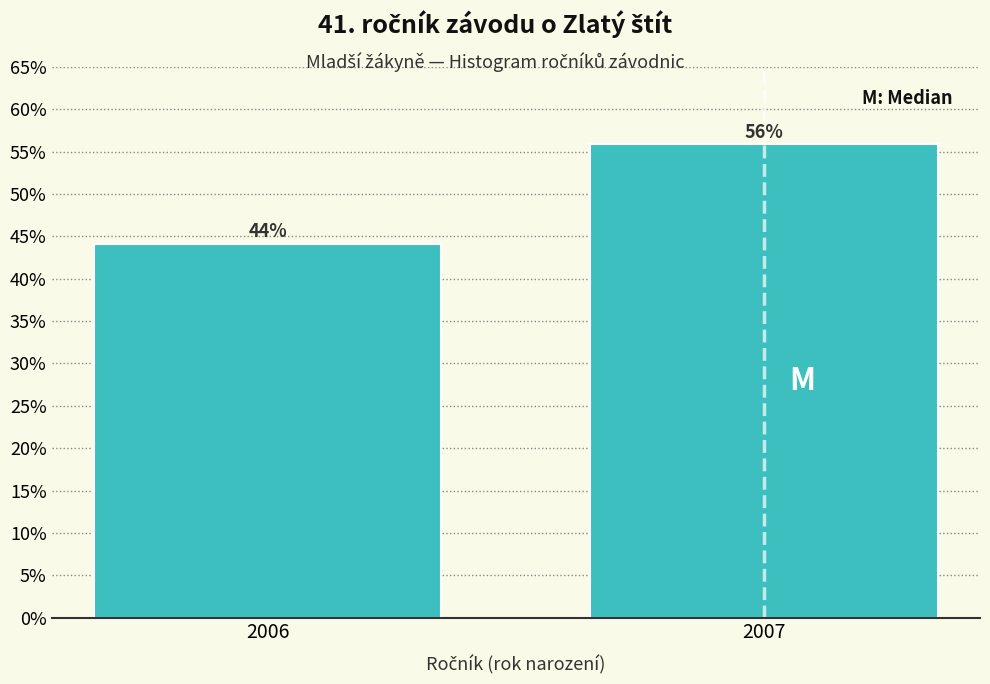

Which category has the highest value across all series?

2007